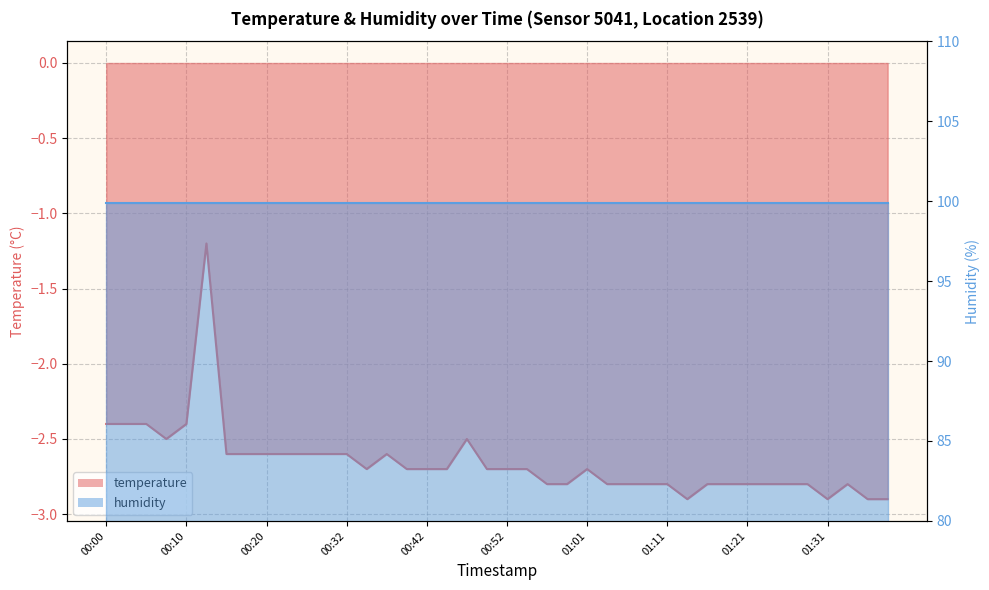

List the labels in order of value, smallest first.

01:14, 01:31, 01:36, 01:38, 00:56, 00:59, 01:04, 01:06, 01:09, 01:11, 01:16, 01:19, 01:21, 01:24, 01:26, 01:28, 01:33, 00:34, 00:39, 00:42, 00:44, 00:49, 00:52, 00:54, 01:01, 00:15, 00:17, 00:20, 00:22, 00:27, 00:30, 00:32, 00:37, 00:08, 00:47, 00:00, 00:03, 00:05, 00:10, 00:12